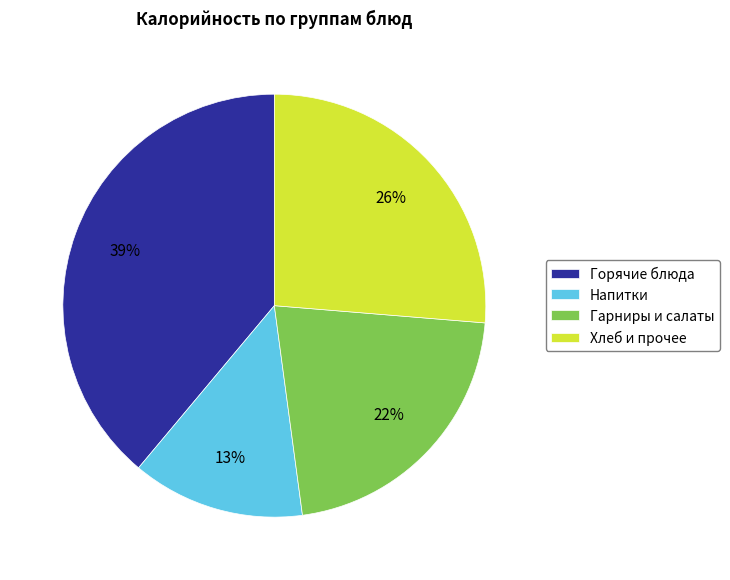

To the nearest percent, what percentage of the pie is Гарниры и салаты?

22%